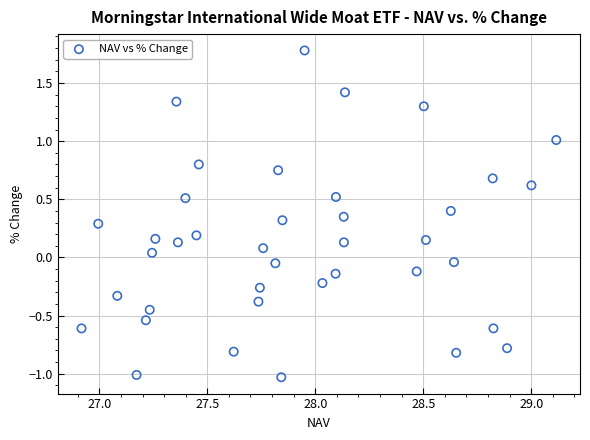

What is the range of Y values (max minus min)?

2.8